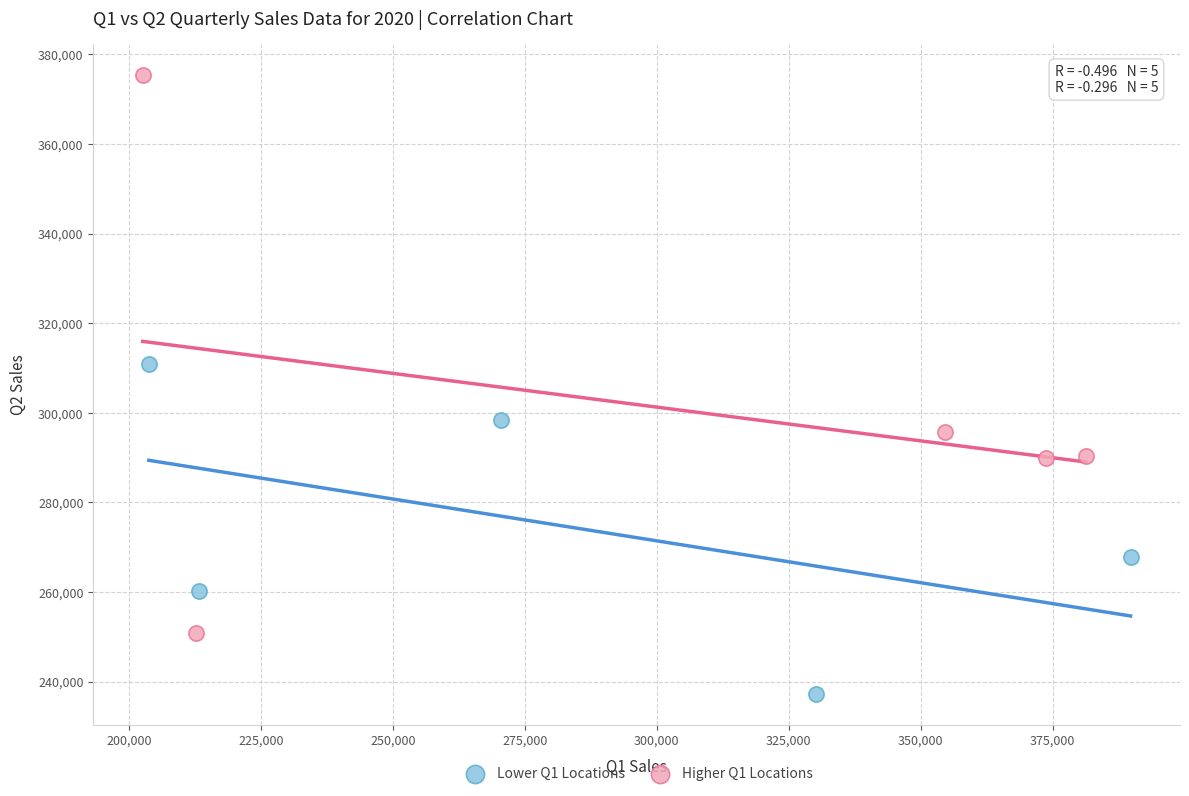

Which series has the widest spread of Y values?

Higher Q1 Locations